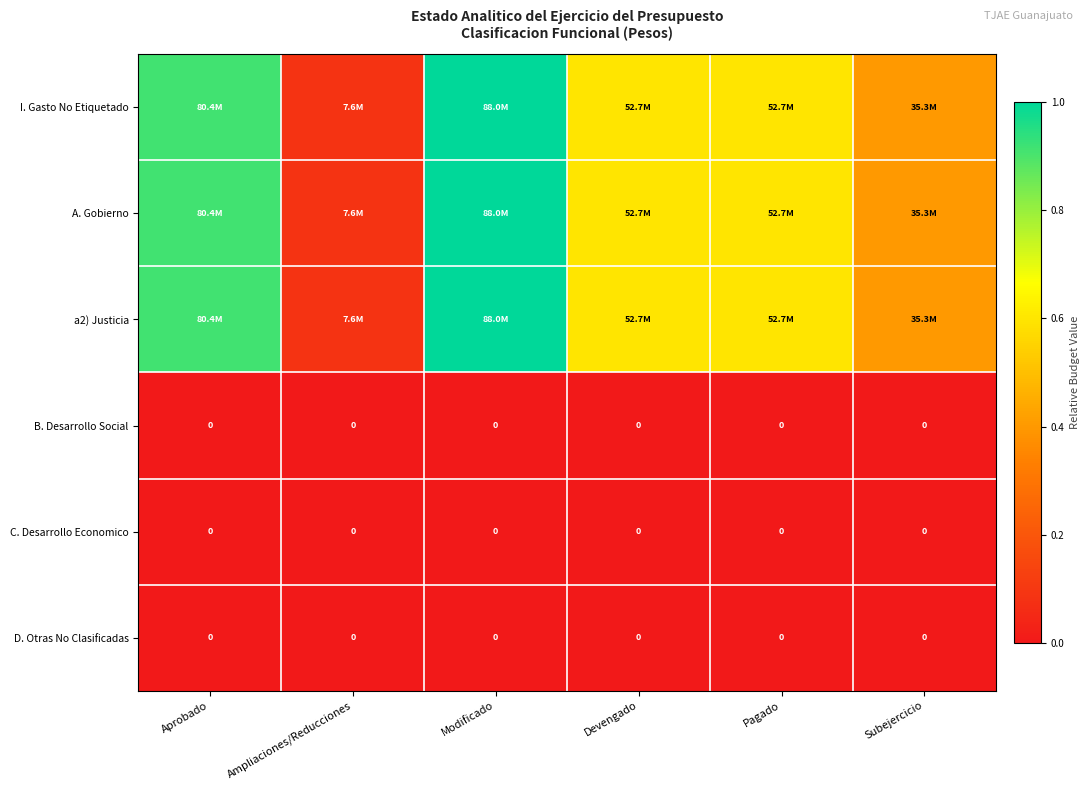

Between Devengado and Subejercicio, which series saw the biggest shift?

I. Gasto No Etiquetado